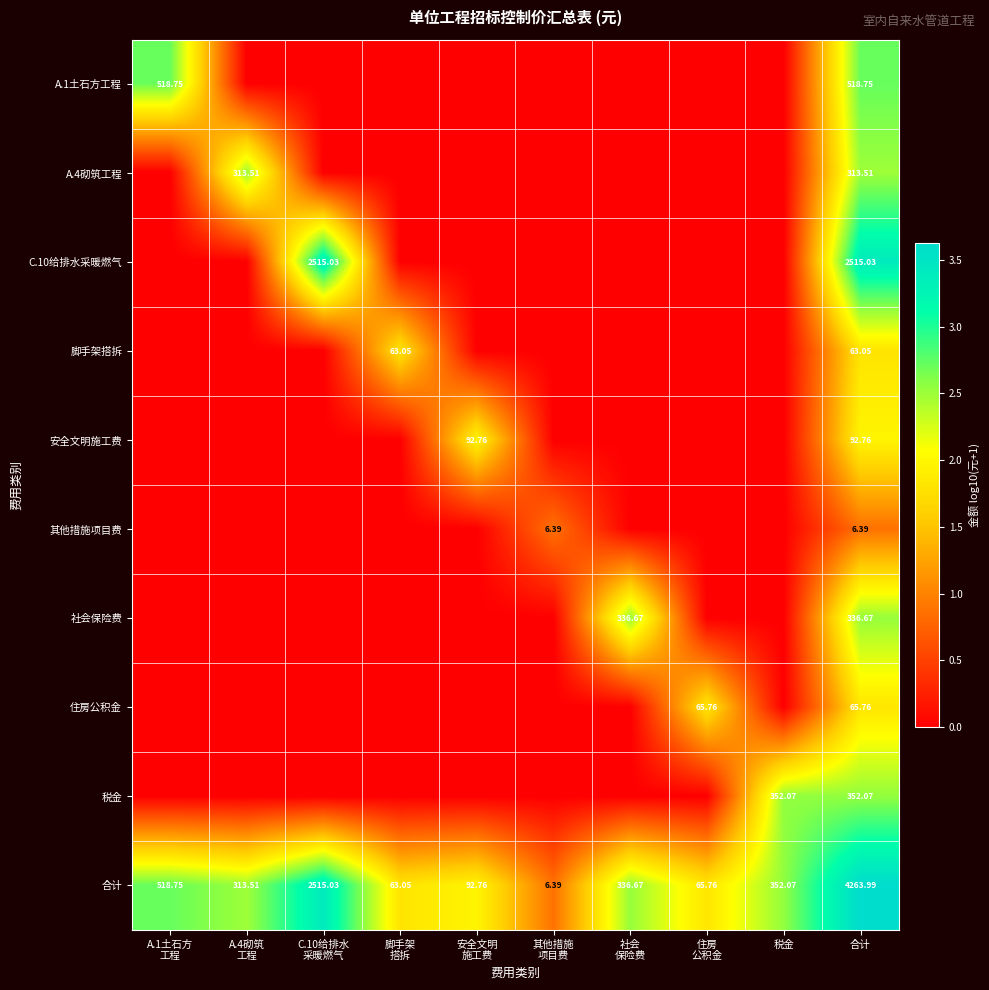

How many data points in C.10给排水采暖燃气 are above 0?

2